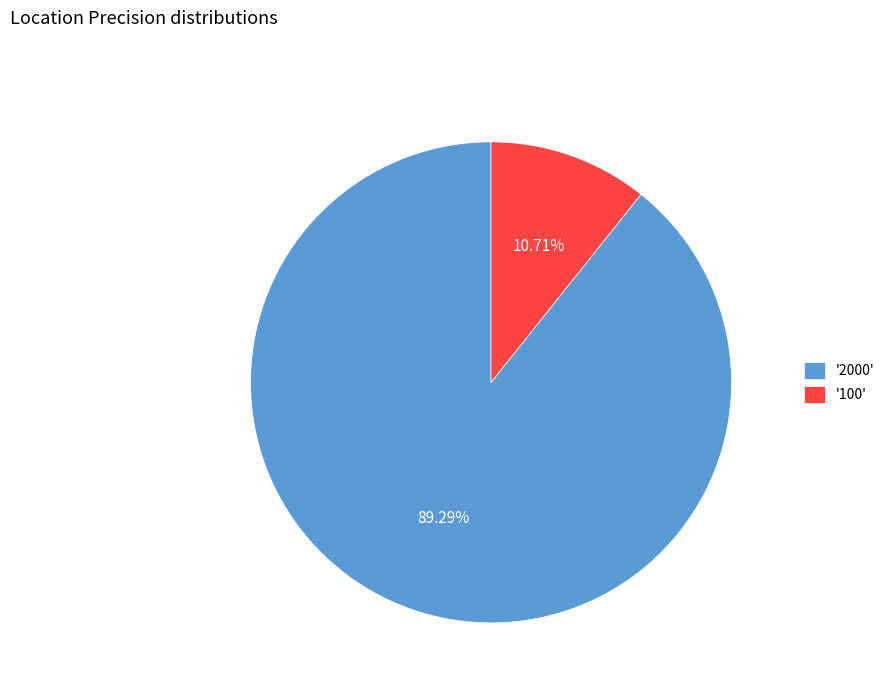

Combined, do '100' and '2000' account for over 50%?

Yes